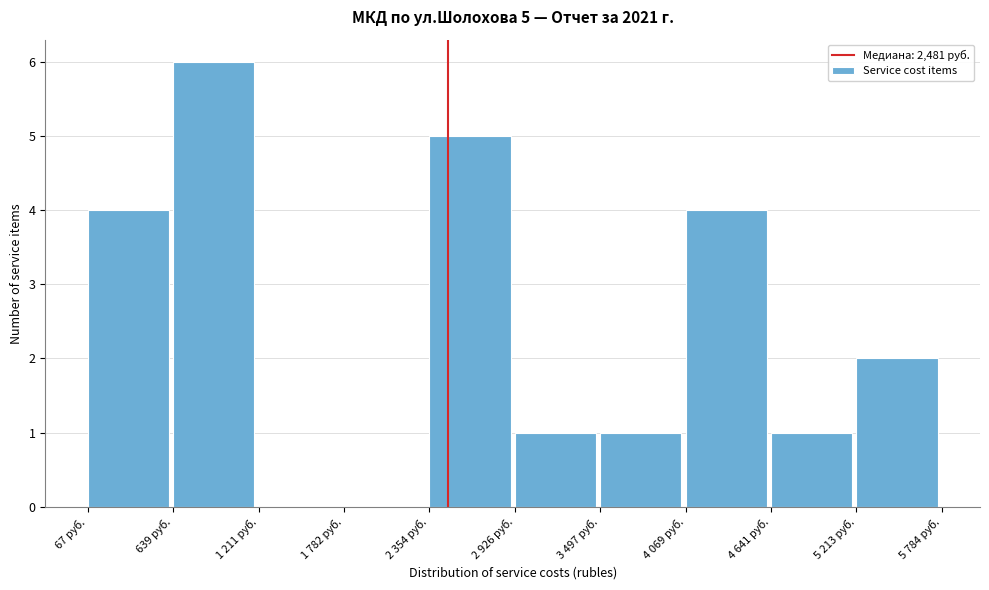

Reading right to left, transcribe all the data shown in this chart.

5 213 руб.=2	4 641 руб.=1	4 069 руб.=4	3 497 руб.=1	2 926 руб.=1	2 354 руб.=5	1 782 руб.=0	1 211 руб.=0	639 руб.=6	67 руб.=4